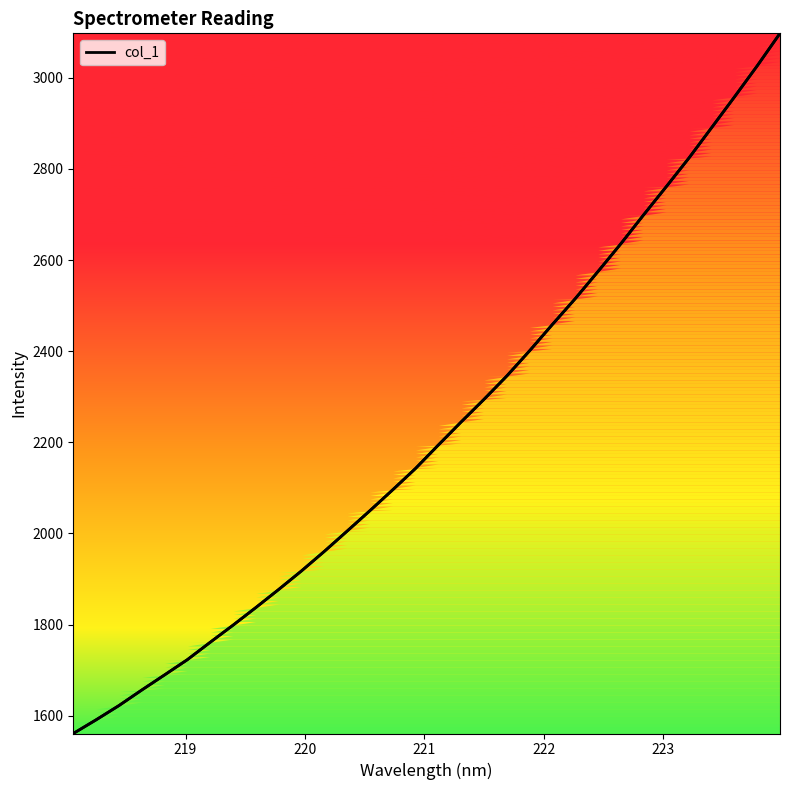

How many categories are shown in the chart?

32